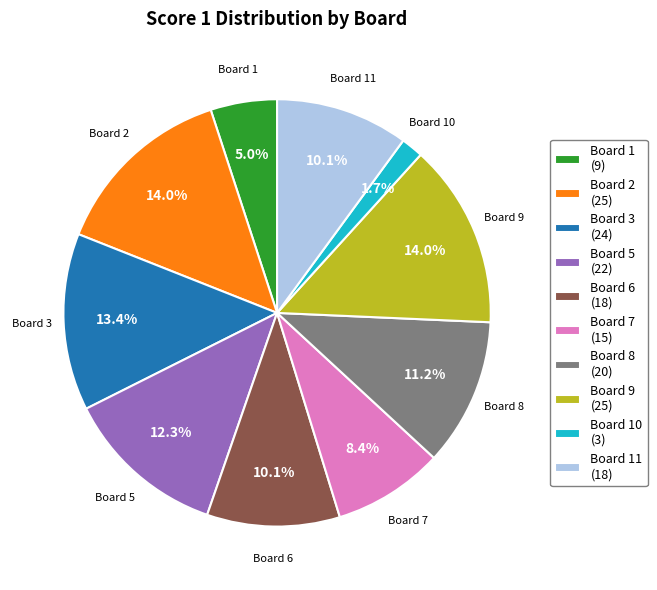

Do Board 6 (18) and Board 10 (3) together represent more than half of the pie?

No